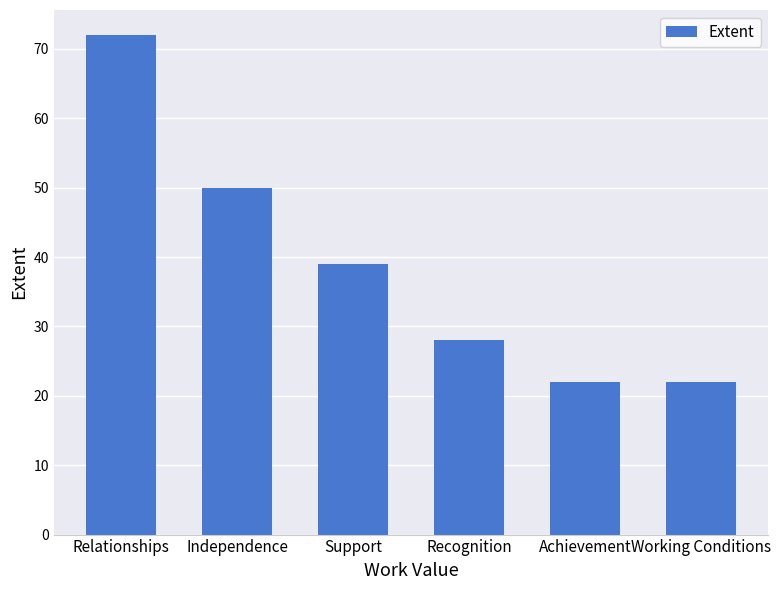

Which has a higher value, Independence or Working Conditions?

Independence